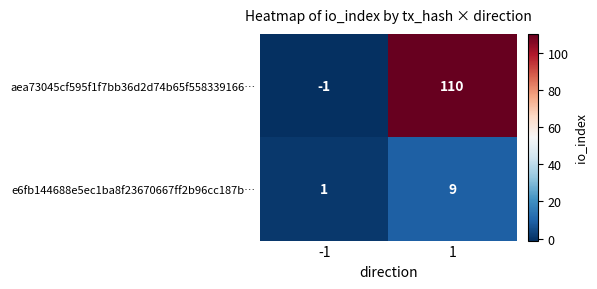

Rank the series by their maximum value, from highest to lowest.

aea73045cf595f1f7bb36d2d74b65f558339166…, e6fb144688e5ec1ba8f23670667ff2b96cc187b…